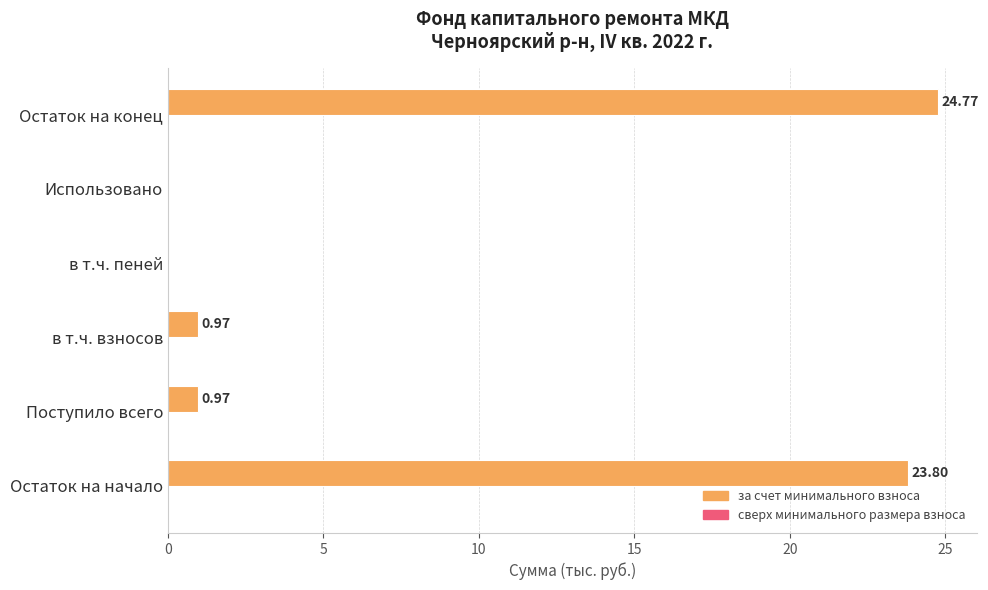

Between Остаток на конец and в т.ч. взносов, which is larger?

Остаток на конец